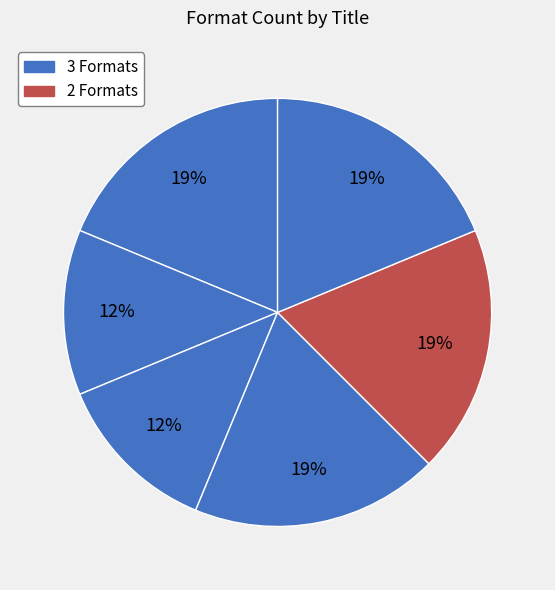

Does any single category account for the majority?

No